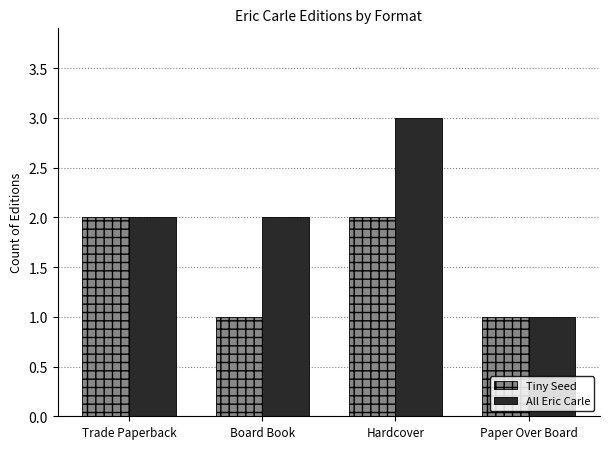

What is the label of the 3rd bar from the left?

Hardcover